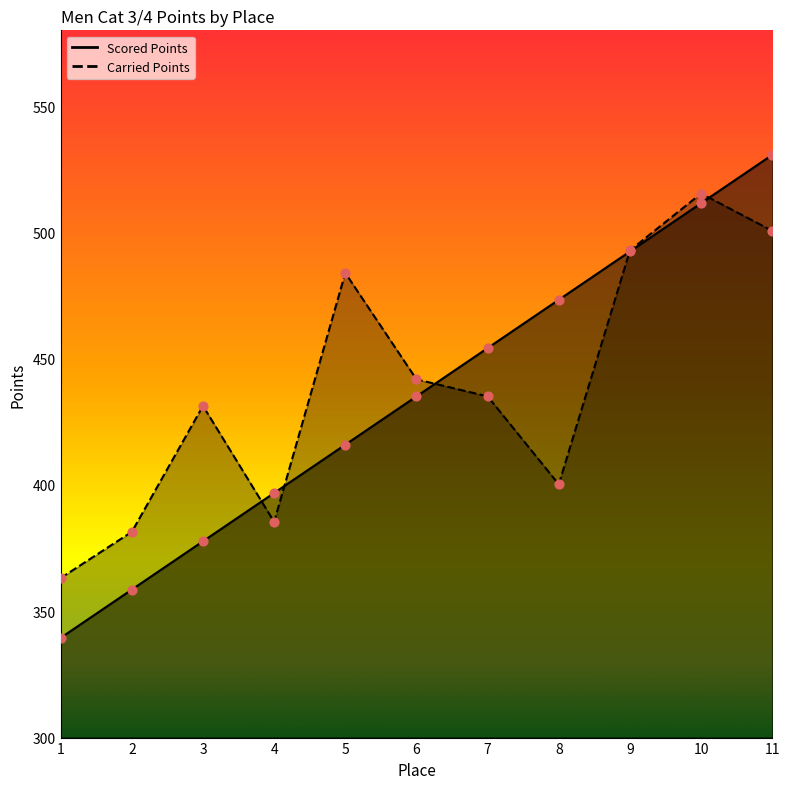

What is the total value across all series at 10?

1027.0